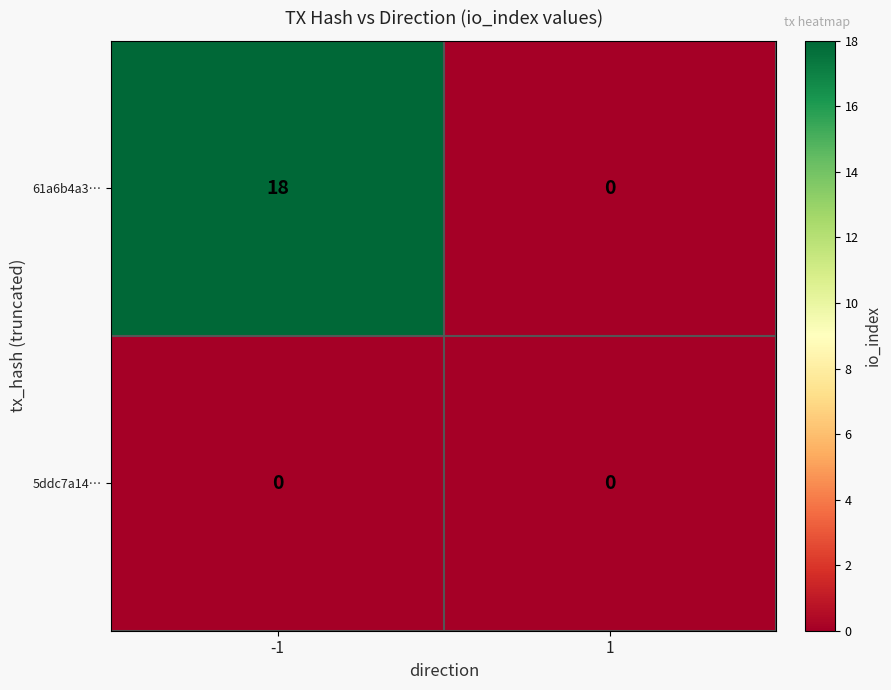

Which series has the widest spread of values?

61a6b4a3…